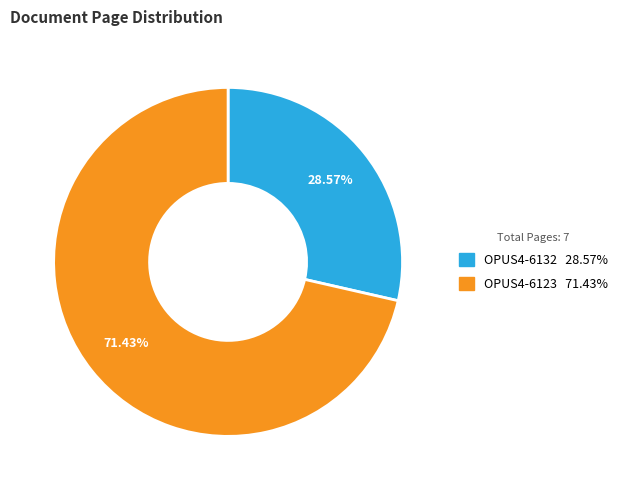

Is the sum of OPUS4-6123 and OPUS4-6132 greater than half?

Yes